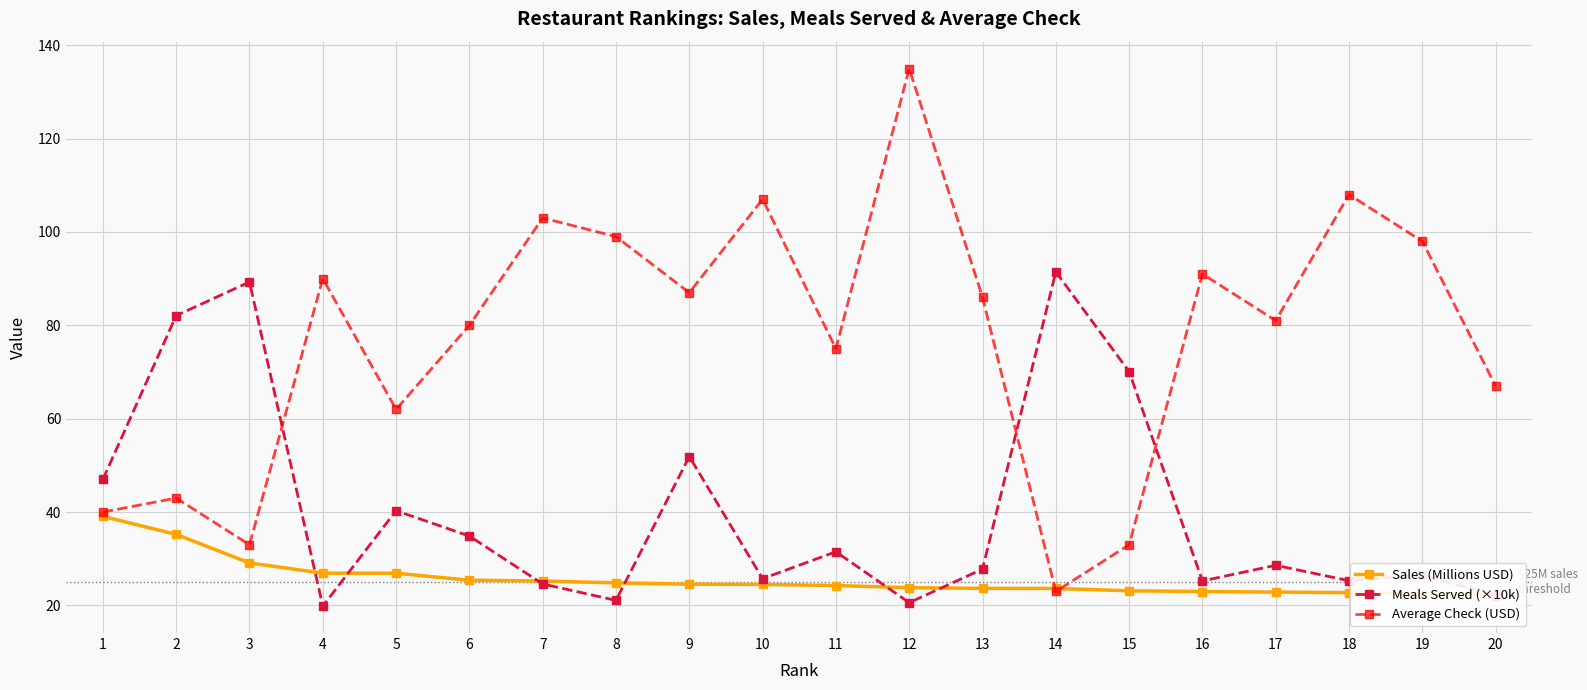

What is the spread (max minus min) of values at 10?

82.5